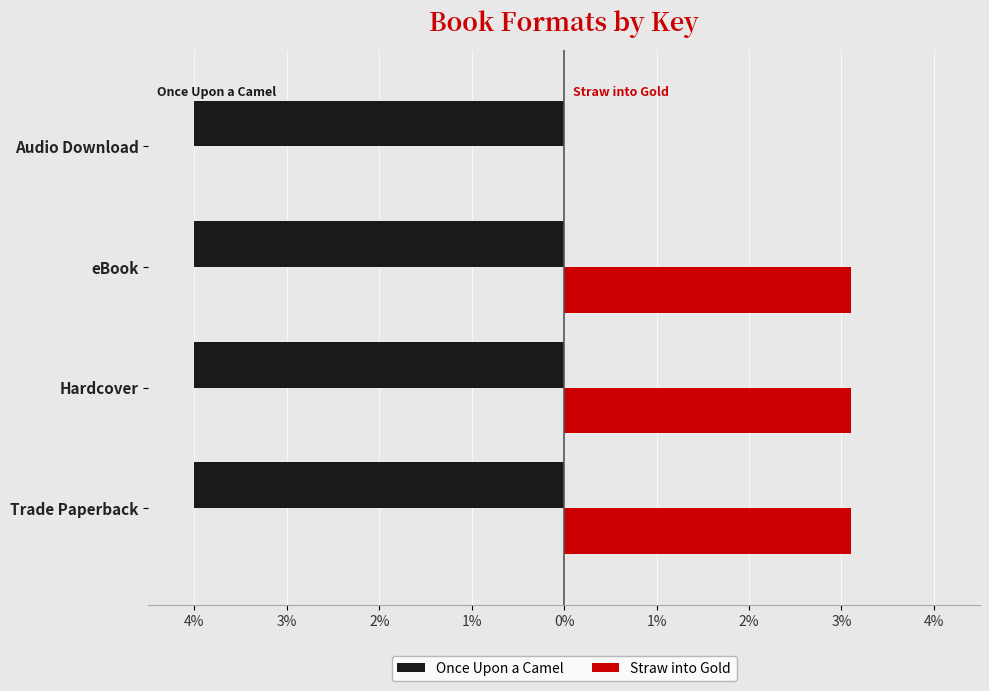

What are all the series names shown in the legend?

Once Upon a Camel, Straw into Gold